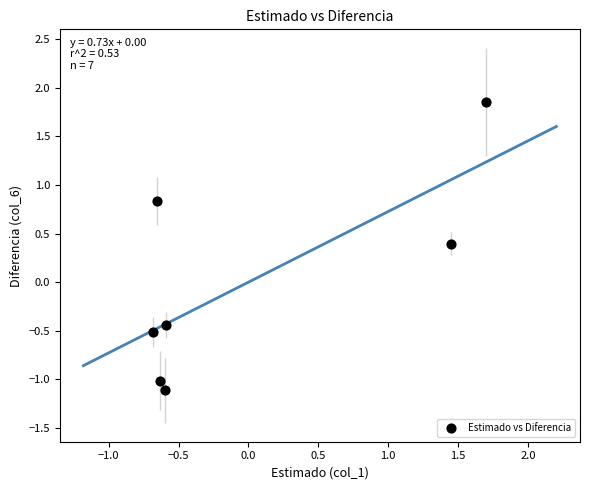

What Y value in the scatter plot is closest to 0?

0.4